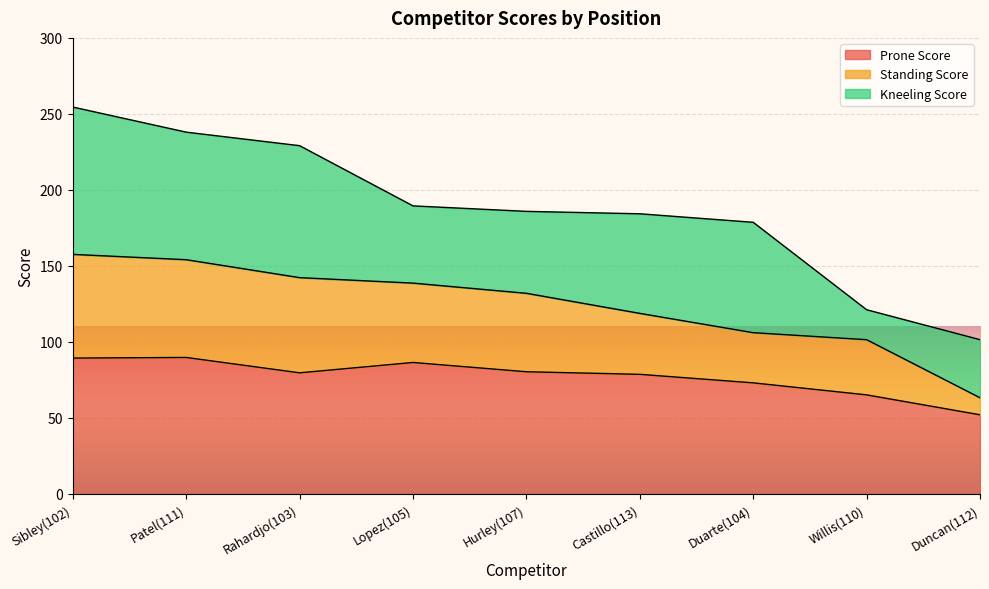

What is the total value across all series at Willis(110)?

121.2